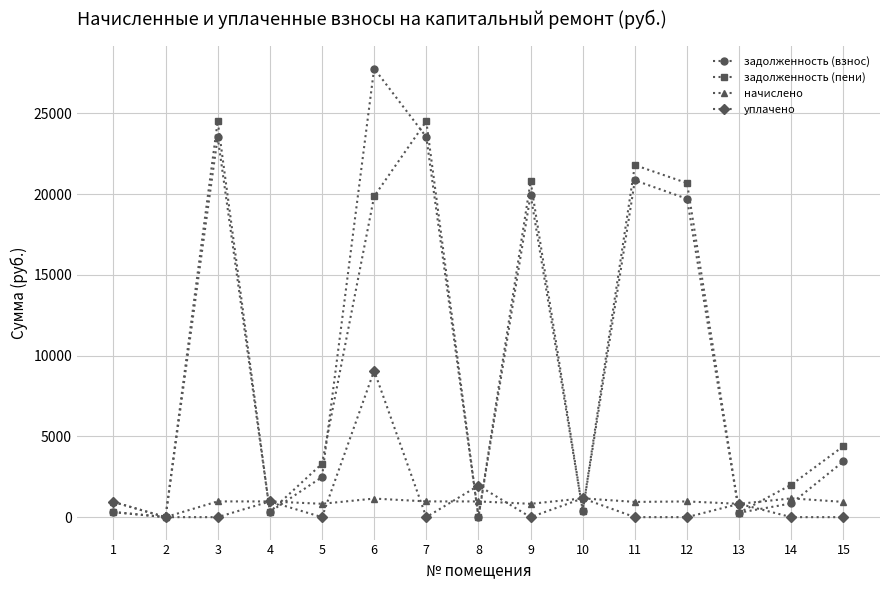

What is the difference between the уплачено values at 12 and 1?

943.8